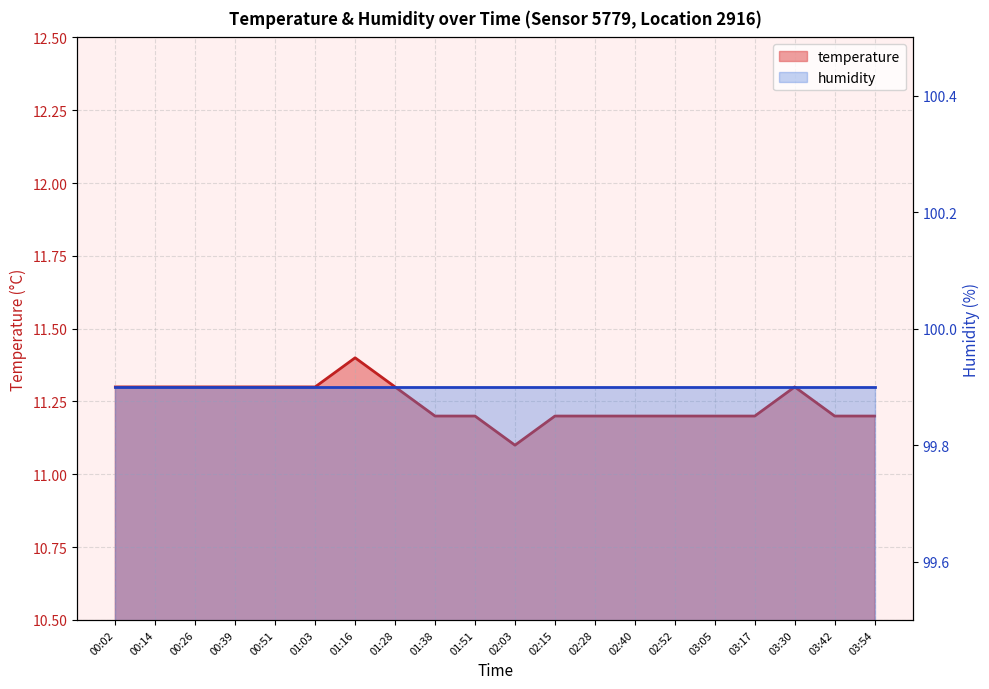

What is the ratio of the value at 00:26 to the value at 01:38?

1.0